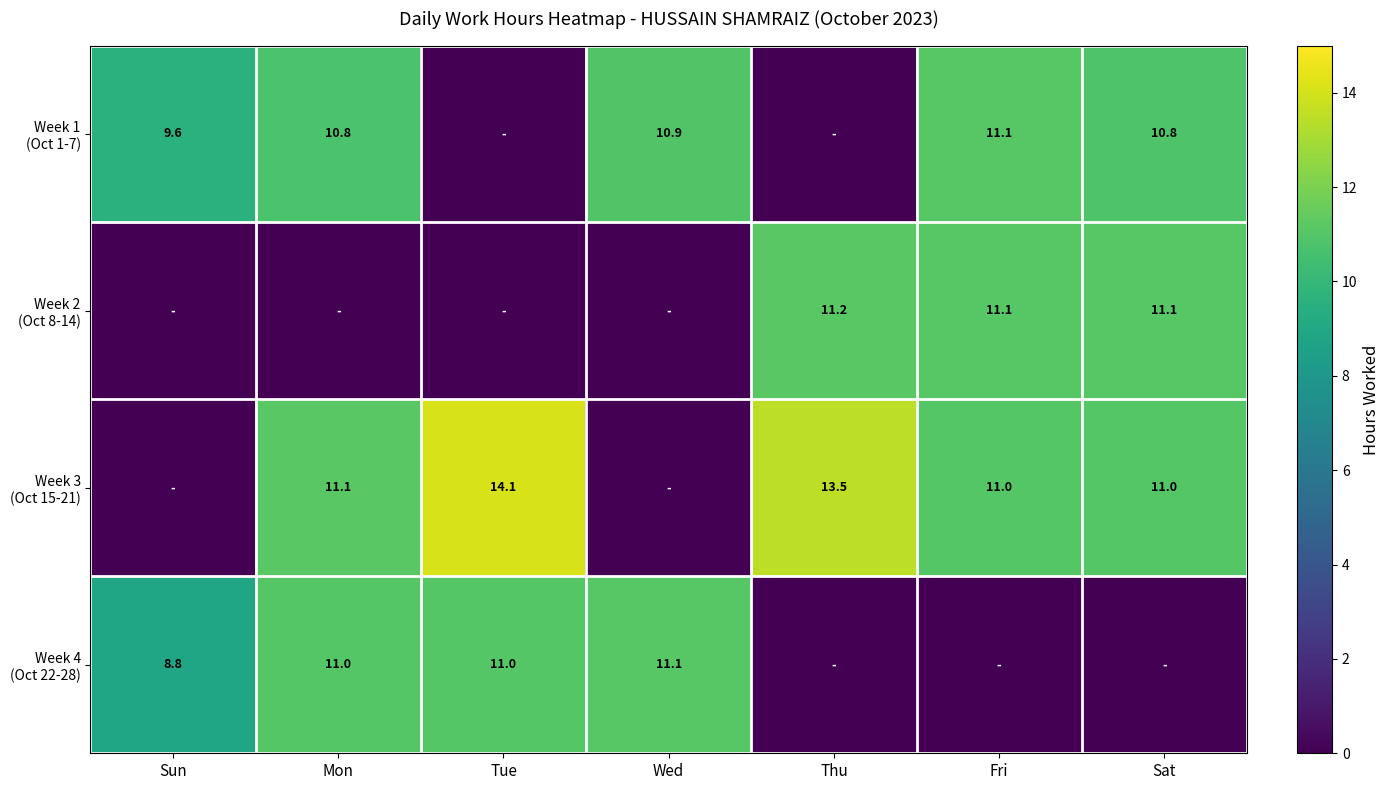

Rank the series at Mon from lowest to highest value.

Week 2 (Oct 8-14), Week 1 (Oct 1-7), Week 4 (Oct 22-28), Week 3 (Oct 15-21)